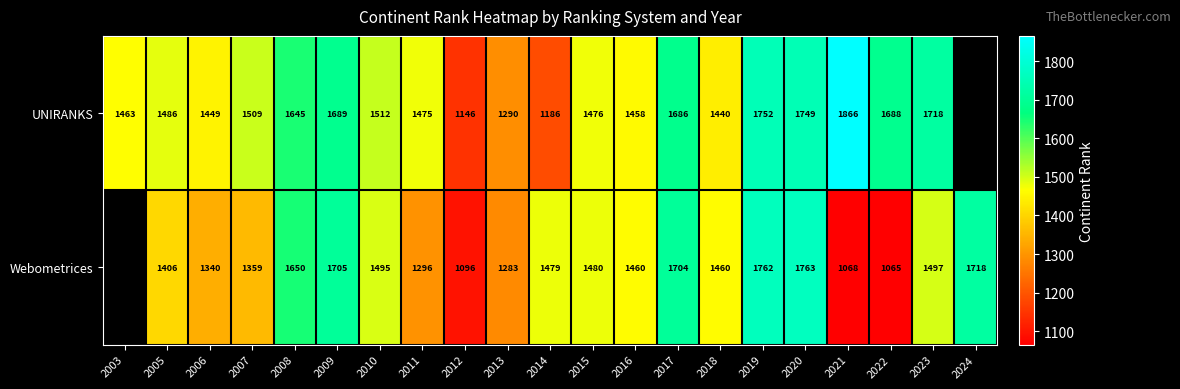

What is the spread (max minus min) of values at 2020?

14